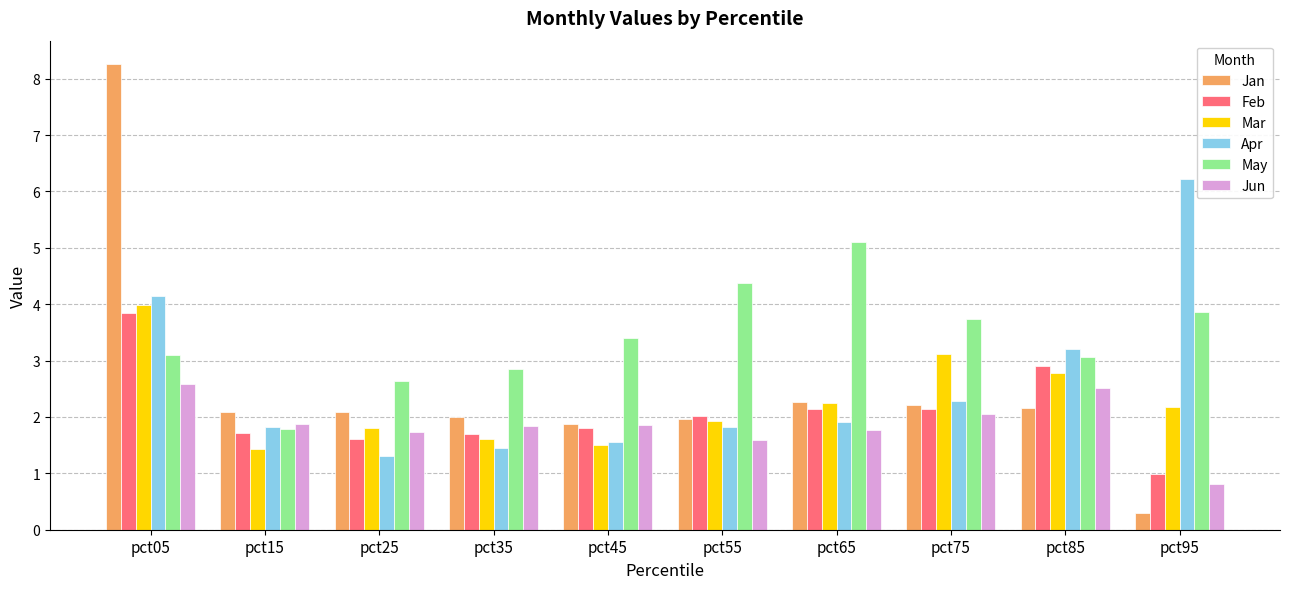

How many bars are there in total?

60